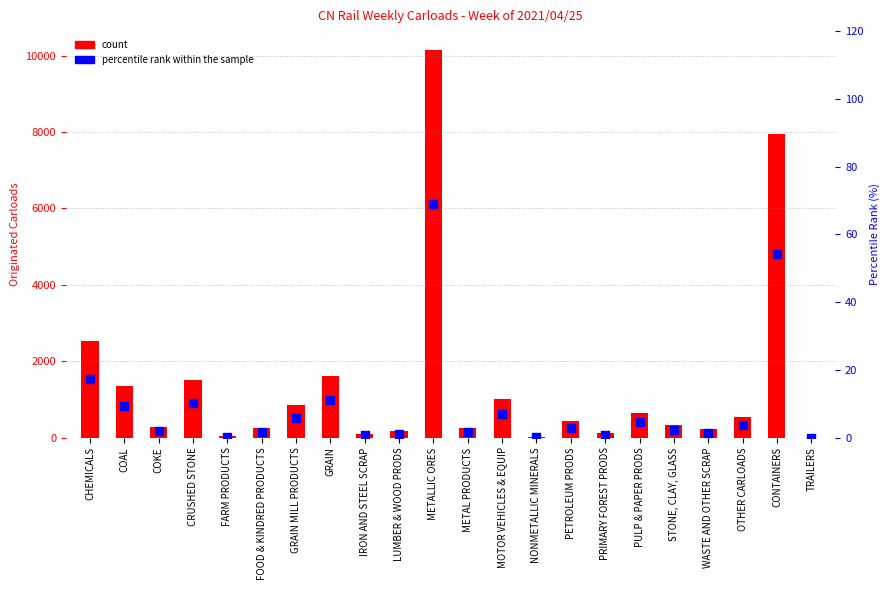

Which series reaches the maximum Y coordinate?

count